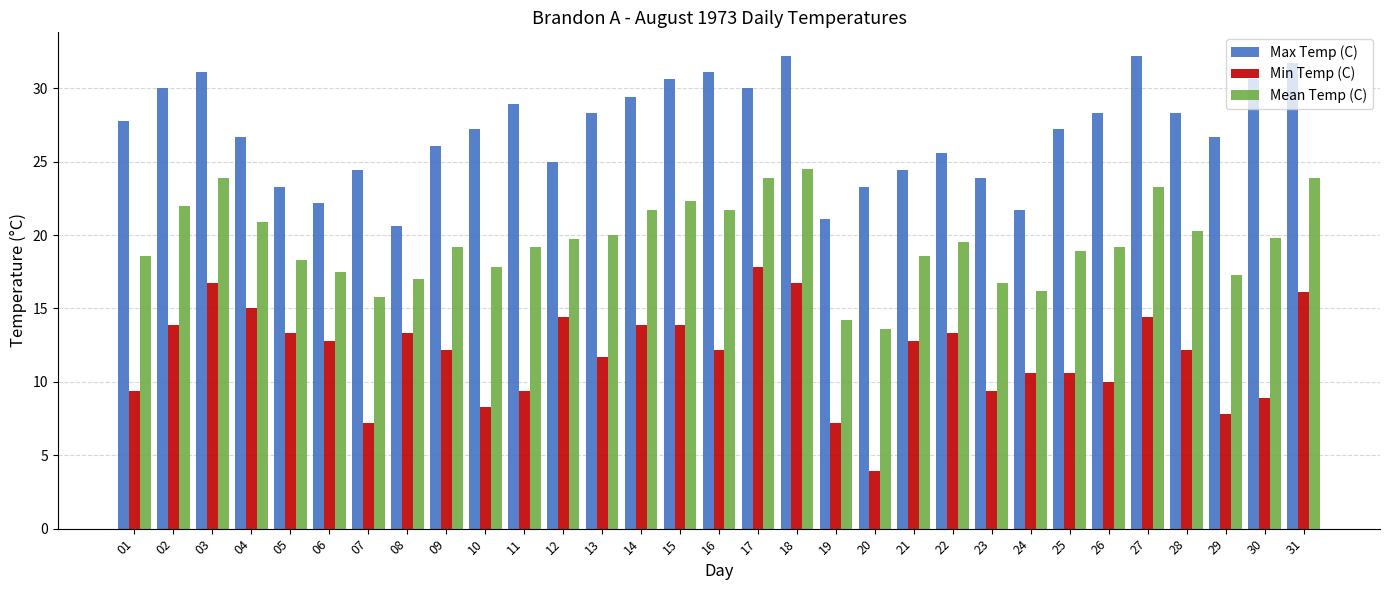

Rank the series by their maximum value, from lowest to highest.

Min Temp (C), Mean Temp (C), Max Temp (C)